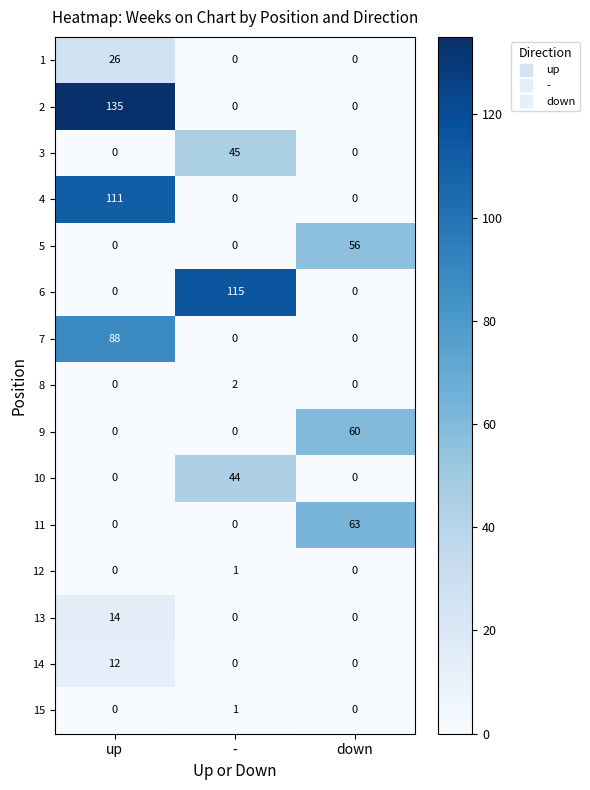

Which series has the largest range (max minus min)?

2